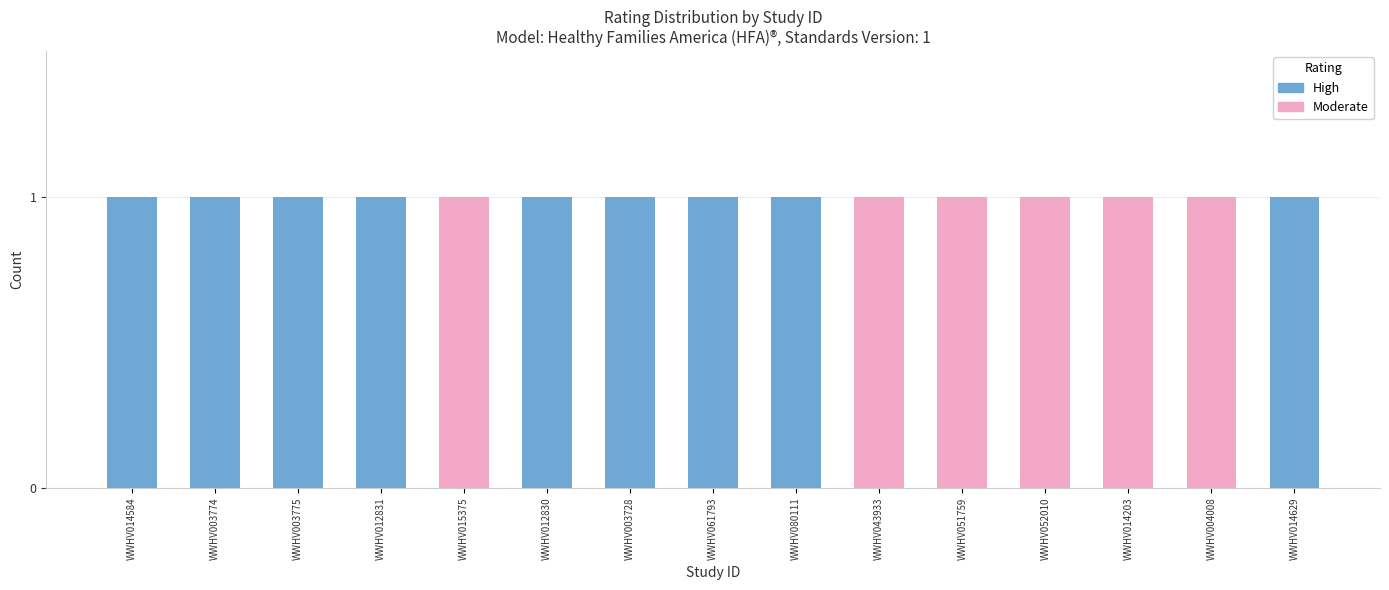

Reading left to right, list the values for the High series.

WWHV014584=1	WWHV003774=1	WWHV003775=1	WWHV012831=1	WWHV015375=0	WWHV012830=1	WWHV003728=1	WWHV061793=1	WWHV080111=1	WWHV043933=0	WWHV051759=0	WWHV052010=0	WWHV014203=0	WWHV004008=0	WWHV014629=1